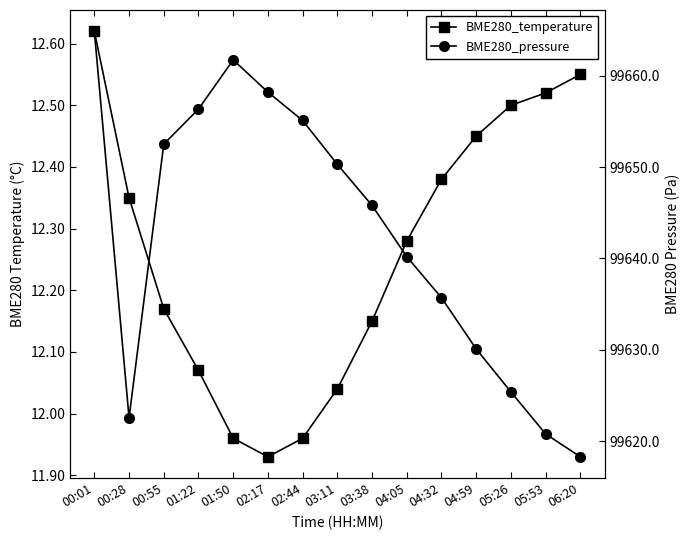

What are all the series names shown in the legend?

BME280_temperature, BME280_pressure